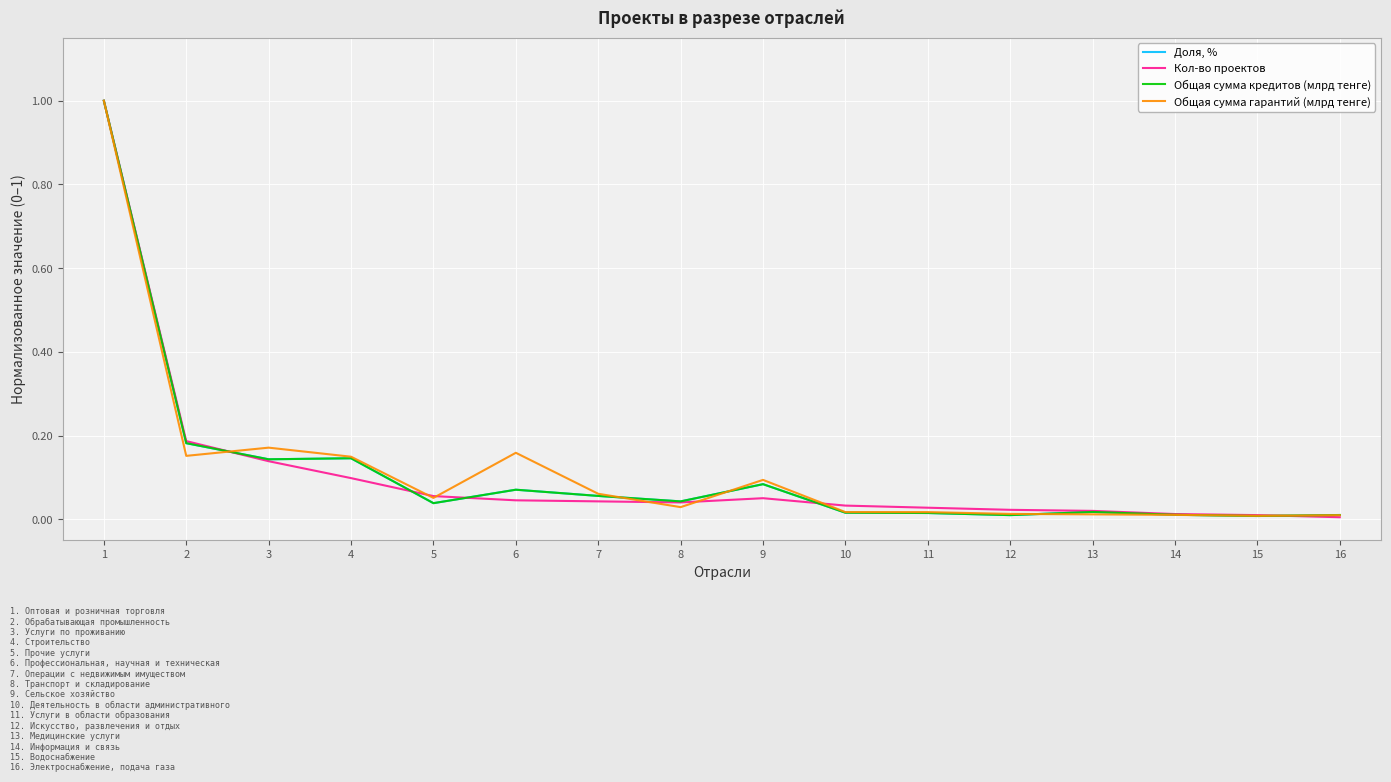

Does the chart display data point markers on the line(s)?

No